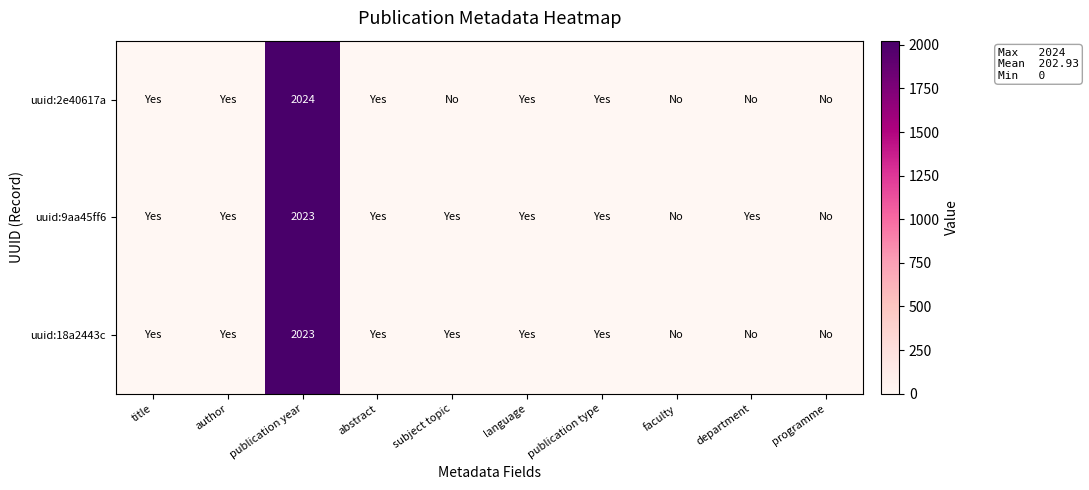

True or false: uuid:2e40617a has a value of 3138 at publication year.

False